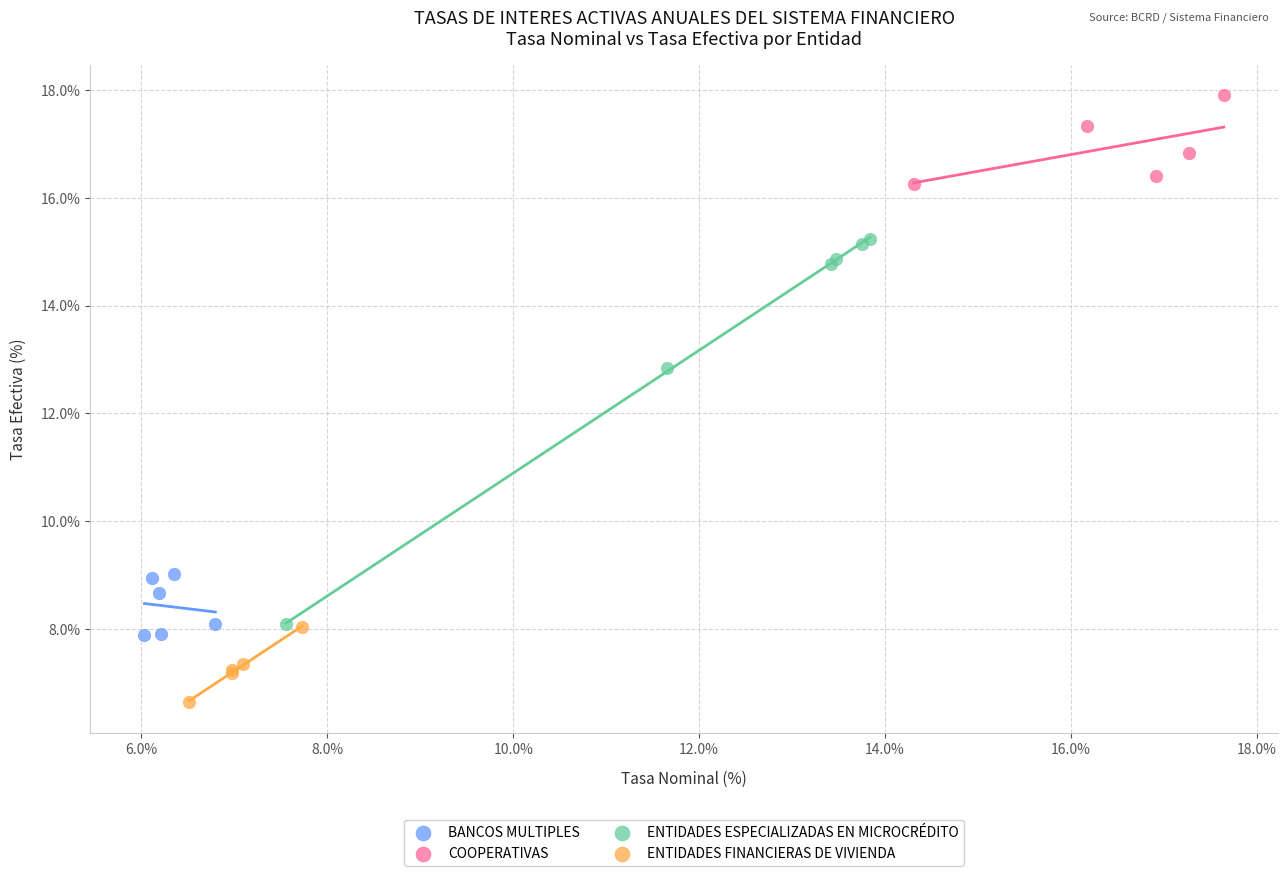

Which series reaches the maximum Y coordinate?

COOPERATIVAS